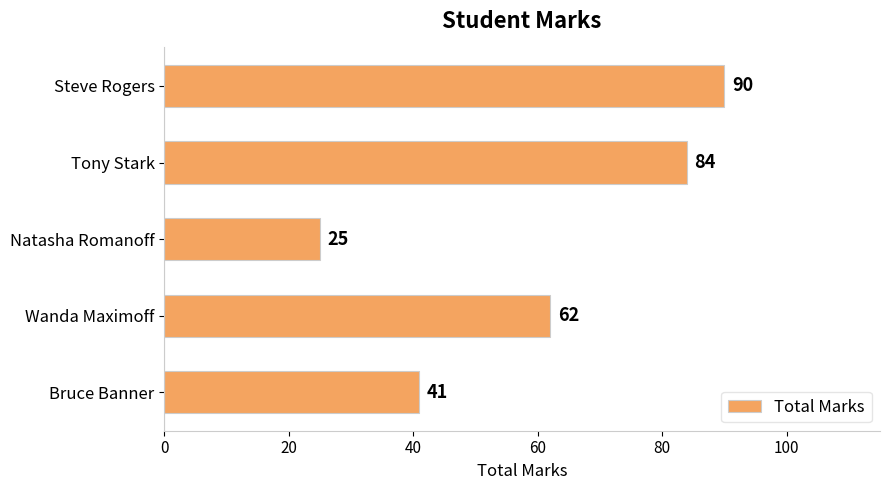

Rank the categories by value from highest to lowest.

Steve Rogers, Tony Stark, Wanda Maximoff, Bruce Banner, Natasha Romanoff